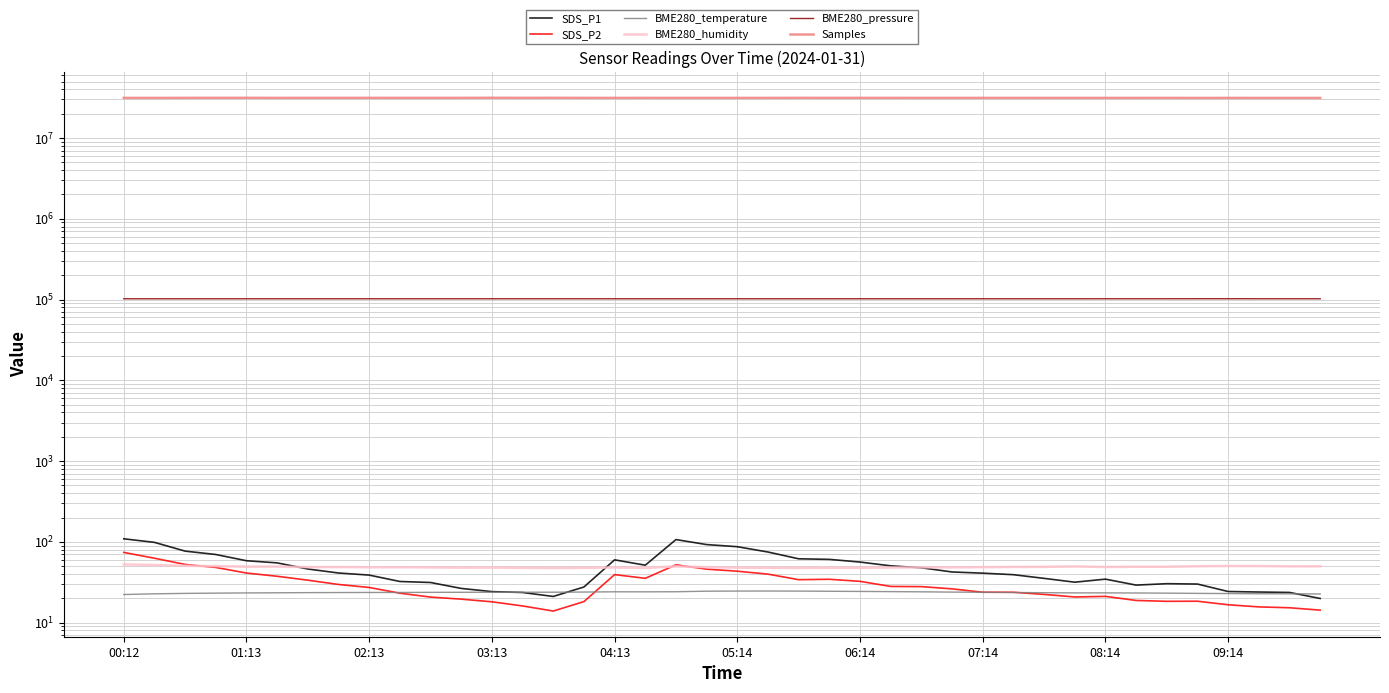

What is the sum of all BME280_humidity values?

1954.4